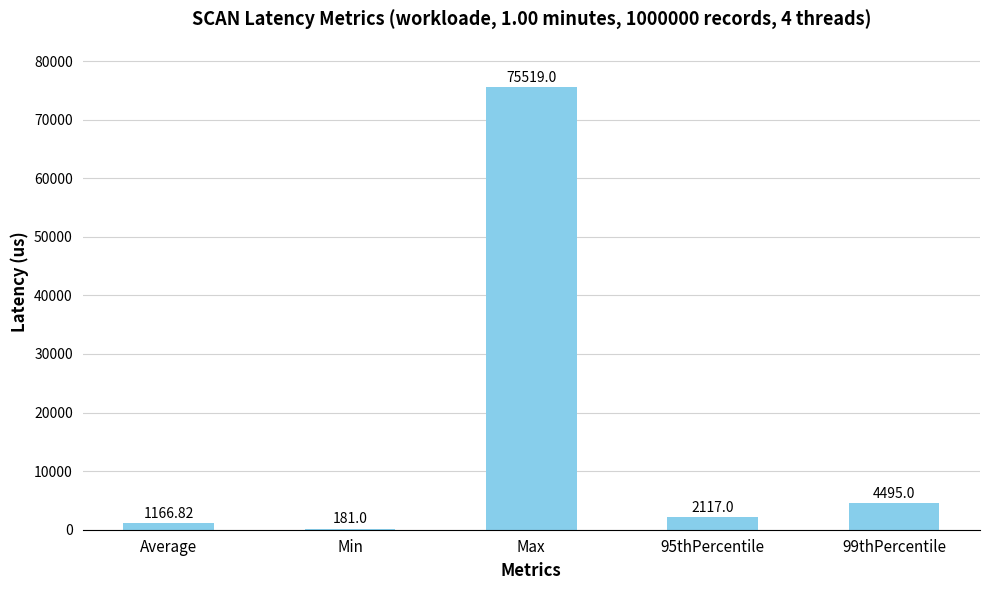

What is the sum of the values at 99thPercentile and Min?

4676.0